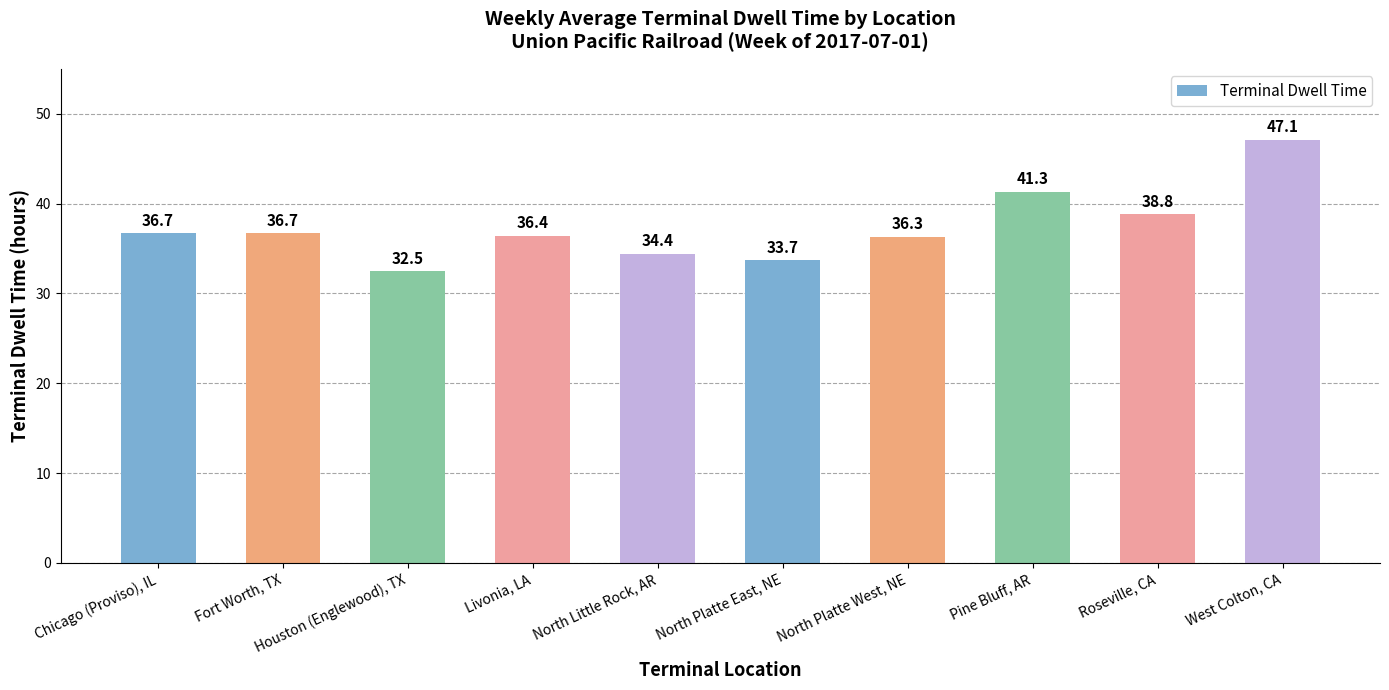

What is the ratio of the value at Houston (Englewood), TX to the value at Livonia, LA?

0.9